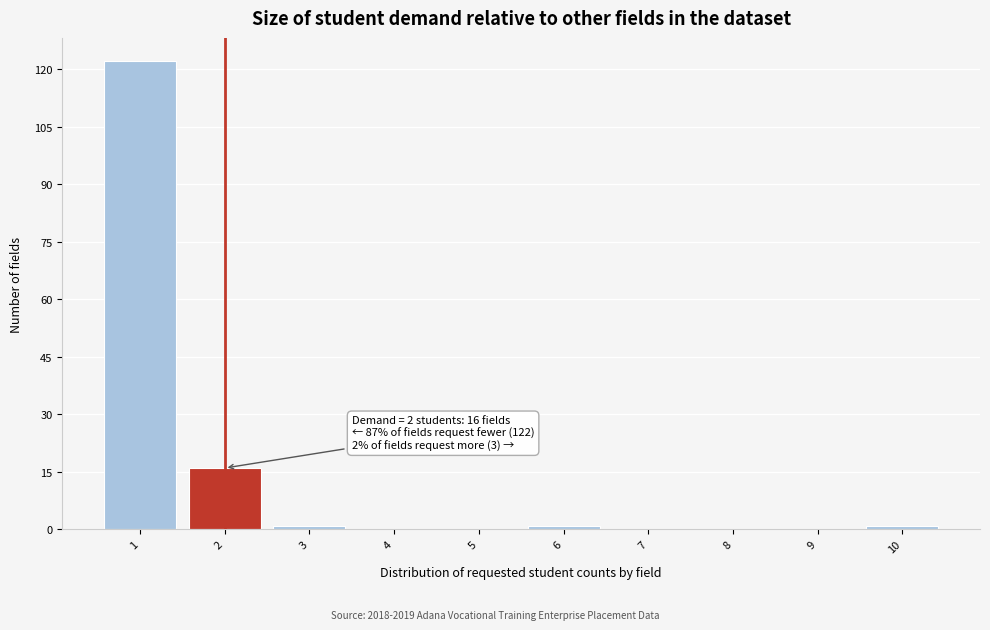

Which range on the x-axis has the tallest bar?

0.5 to 1.5